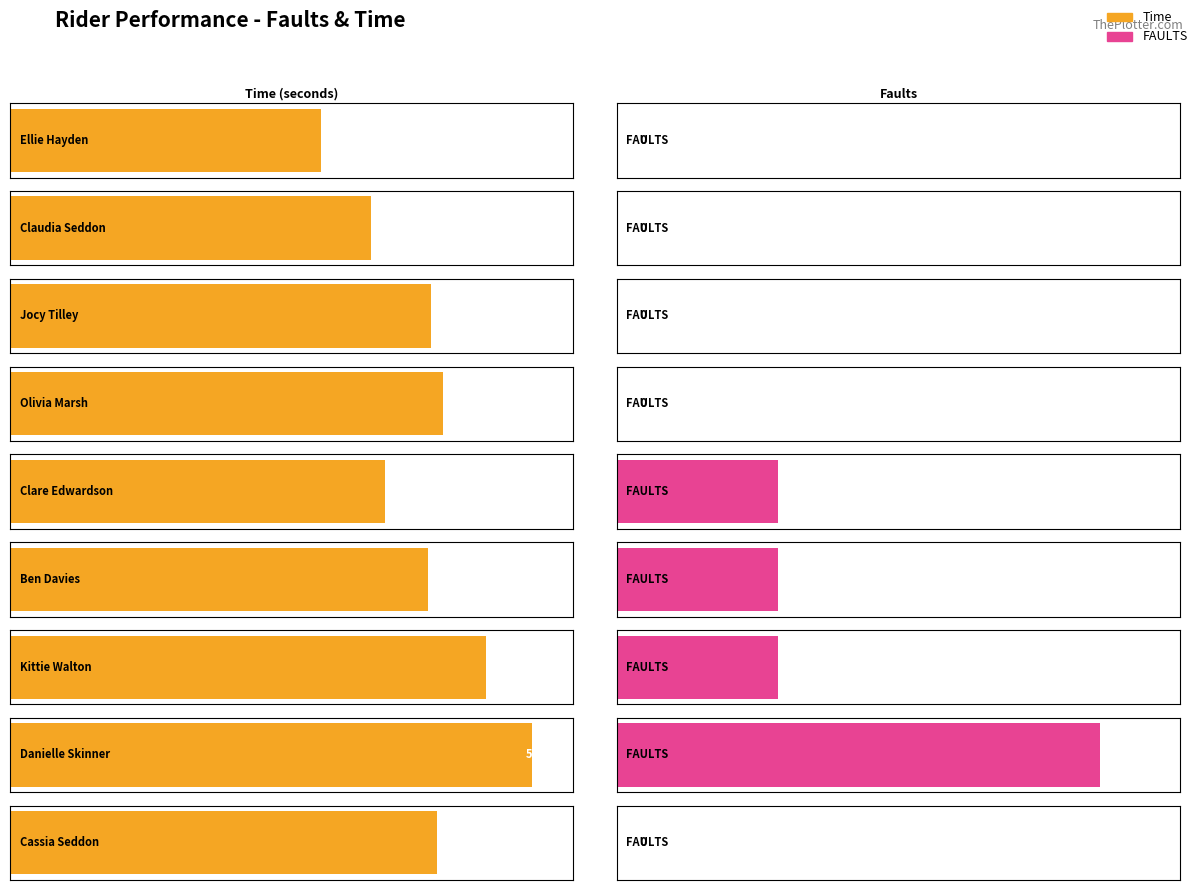

Which series changed the most between Ben Davies and Cassia Seddon?

FAULTS